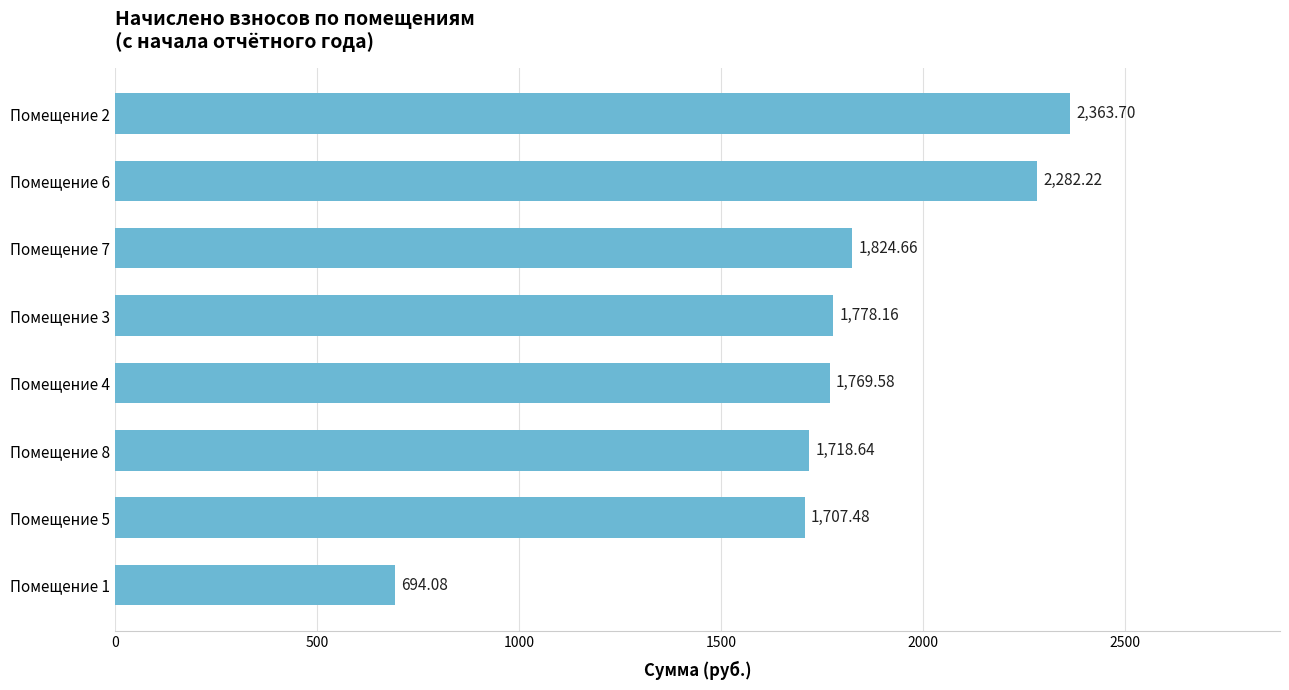

Are the bars horizontal?

Yes